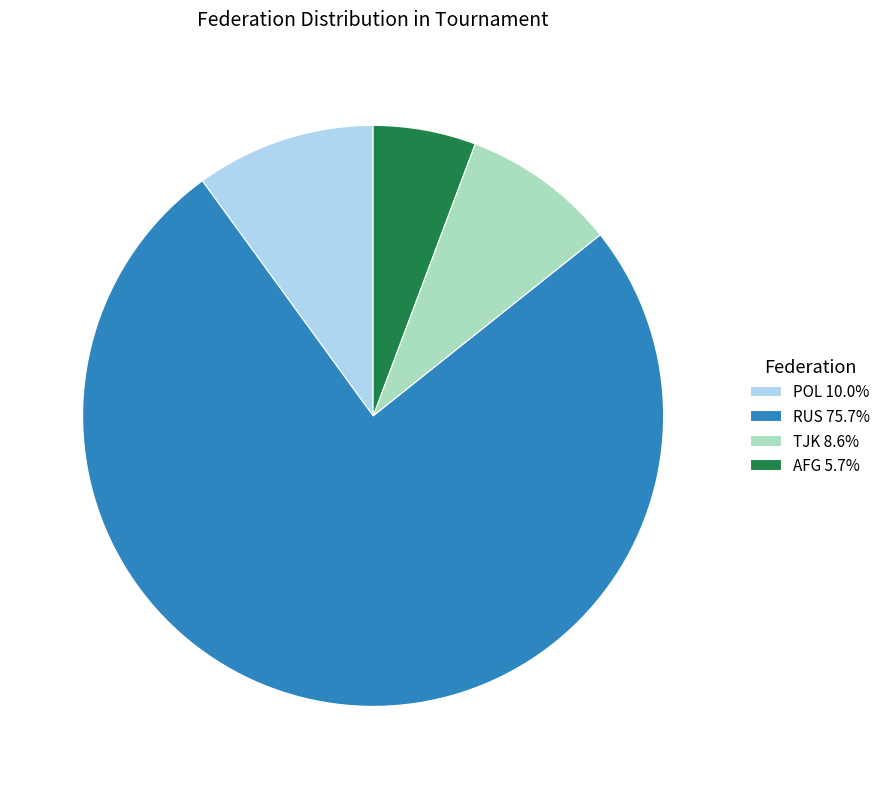

Is there a majority slice in this chart?

Yes